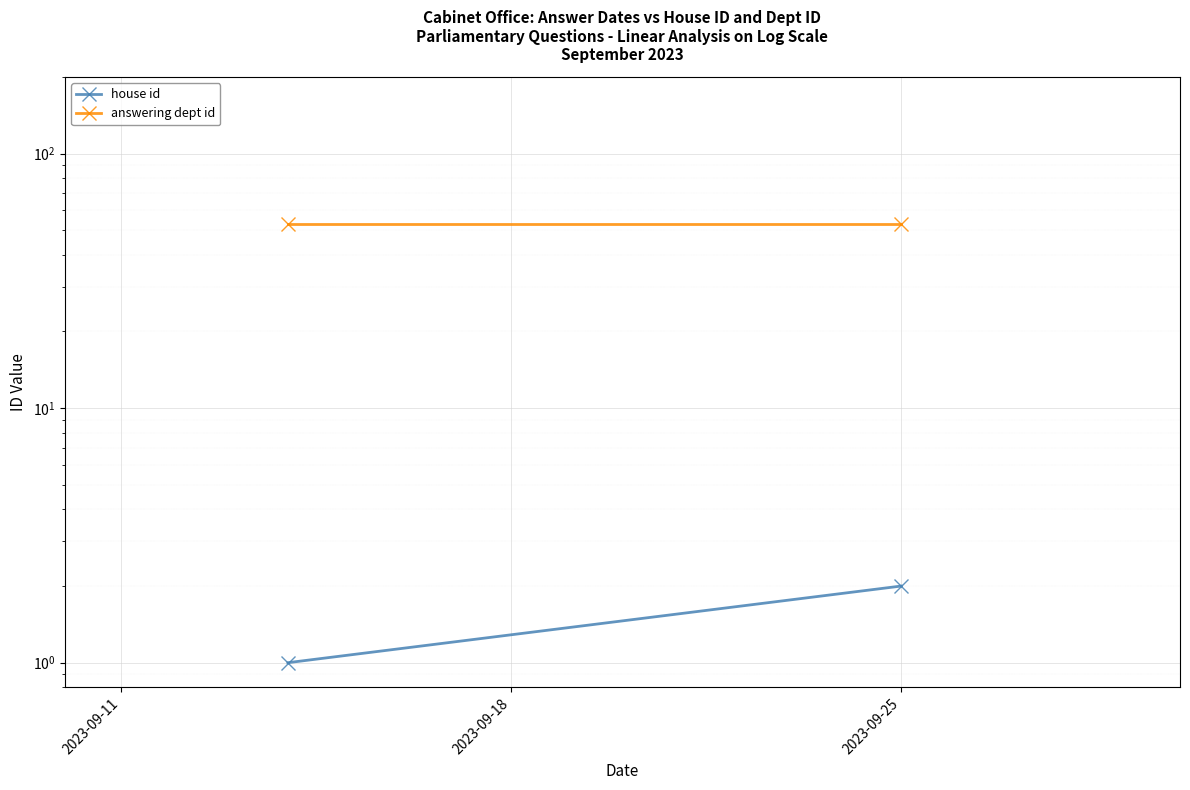

What are all the series names shown in the legend?

house id, answering dept id